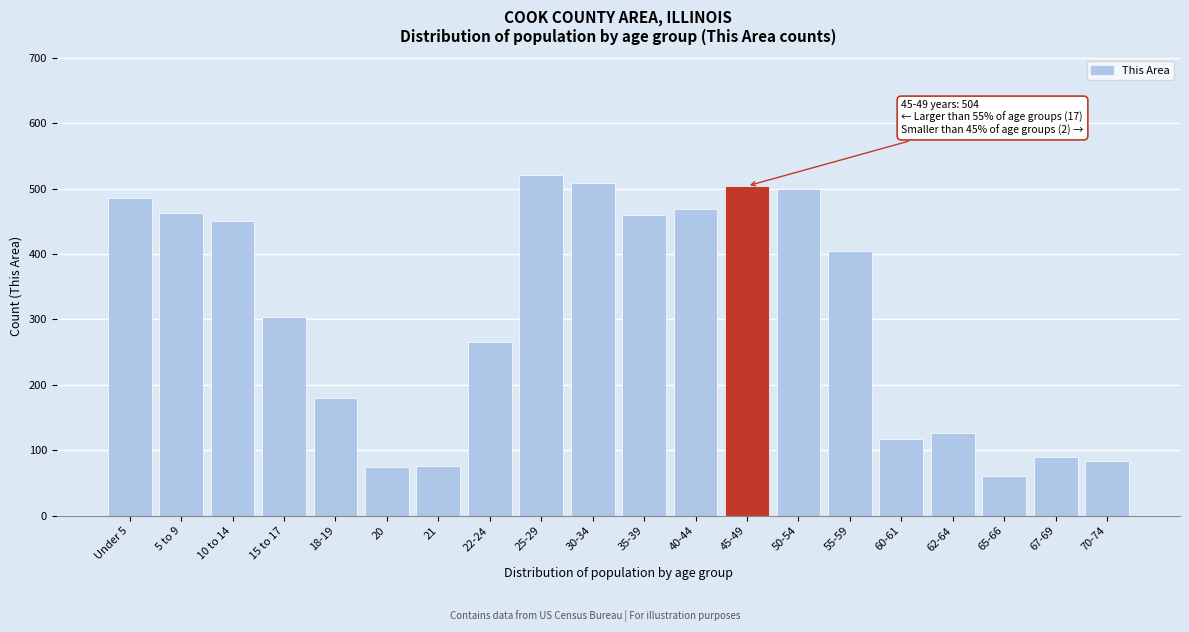

The value at 65-66 is 21. True or false?

False